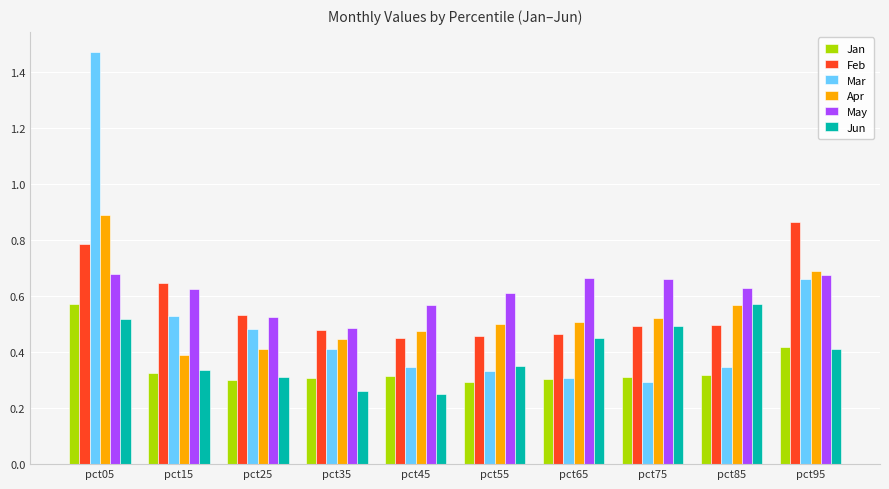

The Jan series shows 0.4 at pct95. True or false?

True